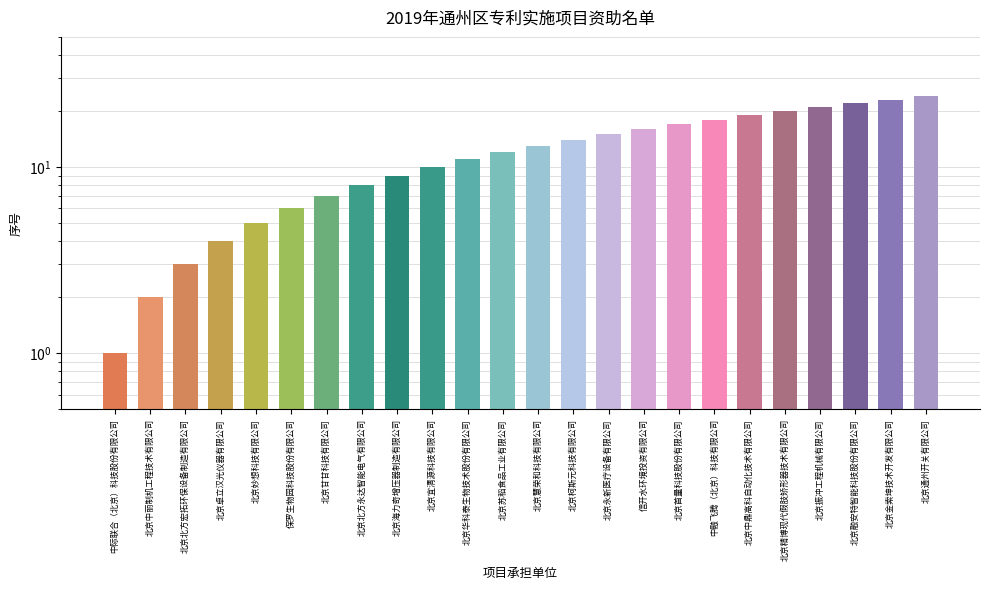

How many series are shown in this chart?

1